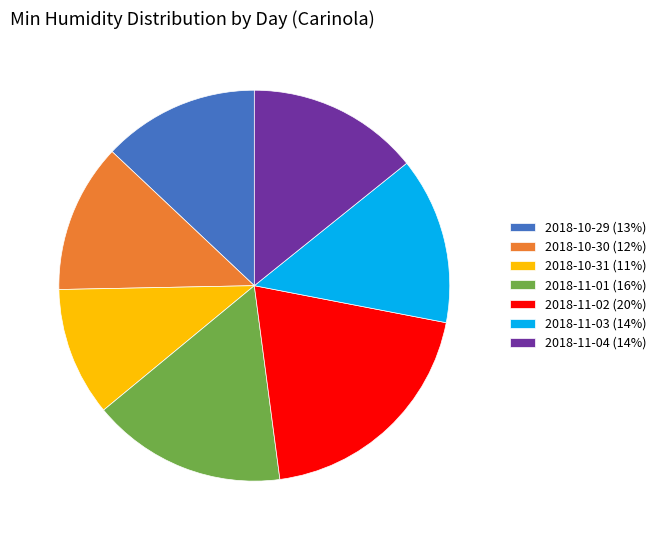

The 2018-10-30 (12%) slice represents 12% of the pie. True or false?

True